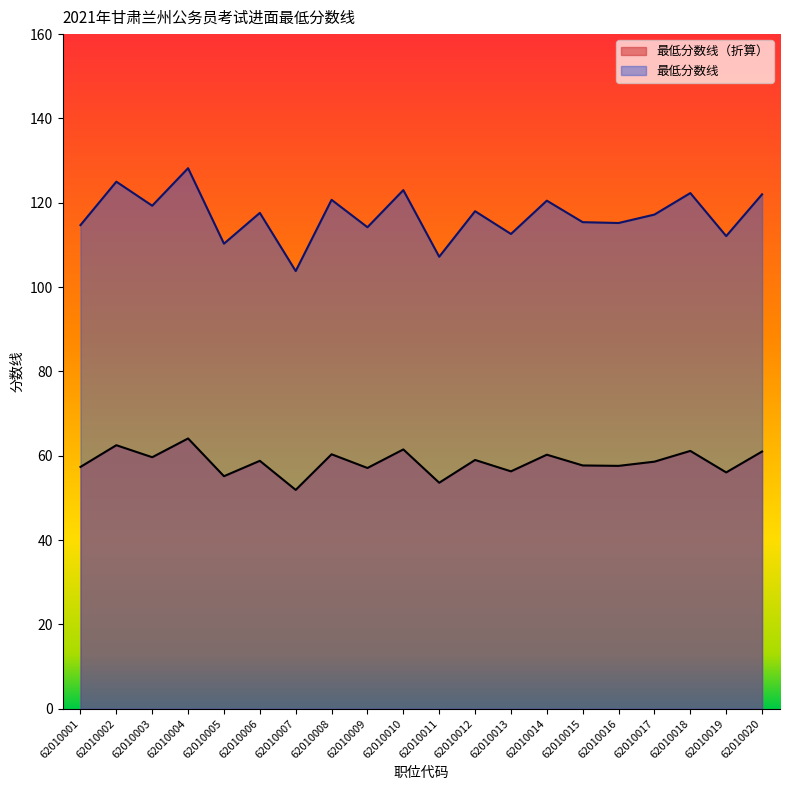

List the series in order of their peak value, lowest first.

最低分数线（折算）, 最低分数线